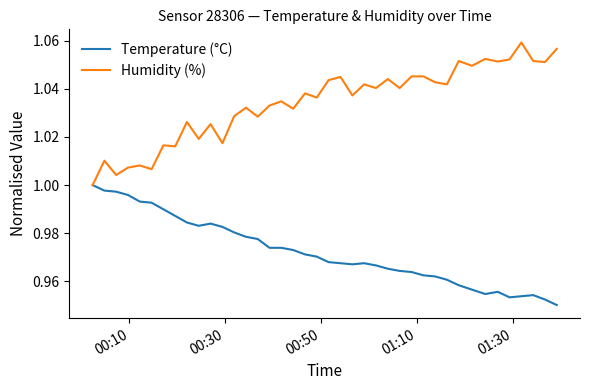

Rank the series by their average value, from highest to lowest.

Humidity (%), Temperature (°C)